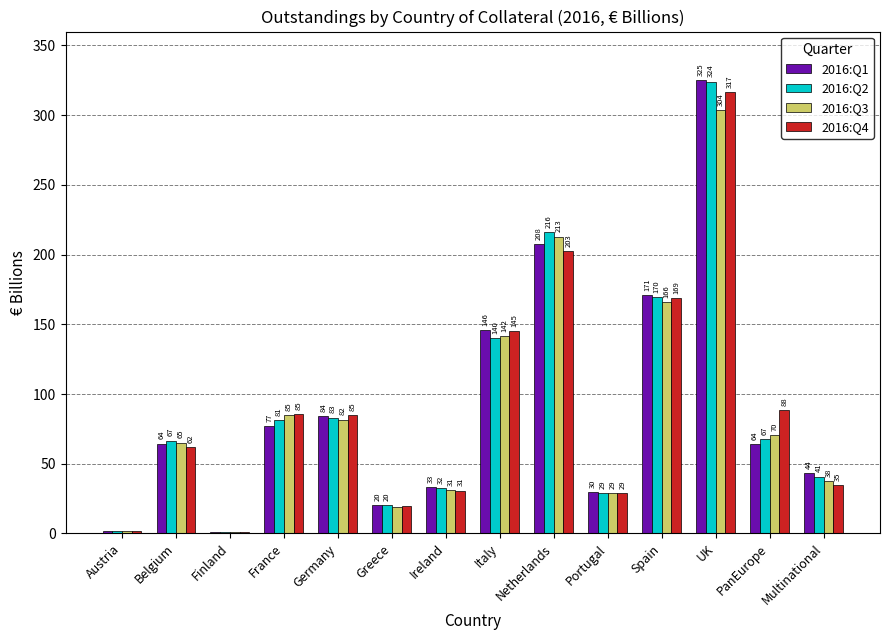

Does the chart contain stacked bars?

No